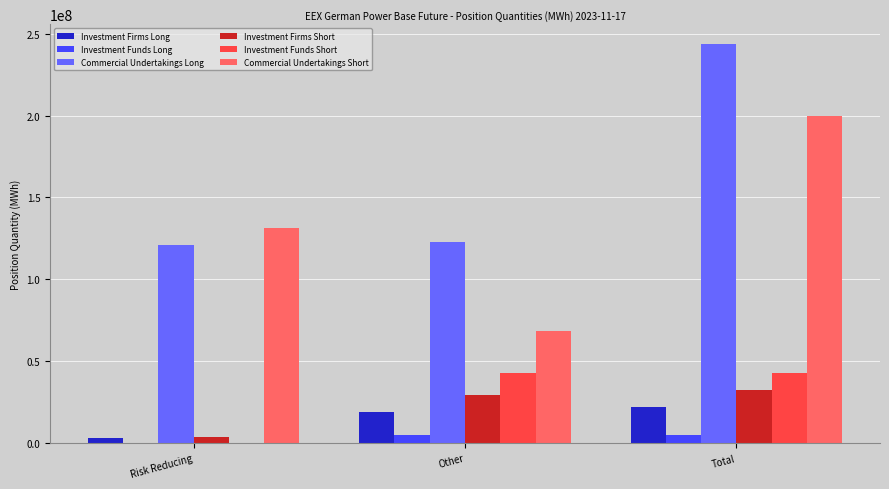

Which category has the highest value in the Investment Firms Short series?

Total